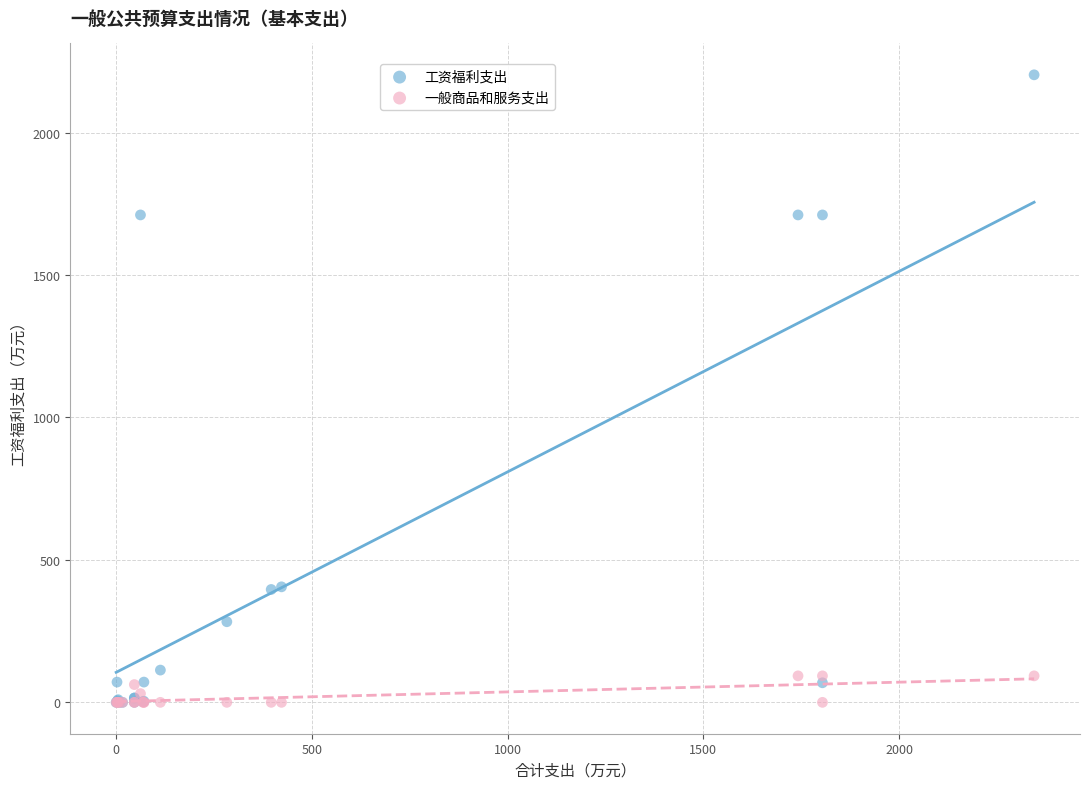

Which series has the widest spread of Y values?

工资福利支出